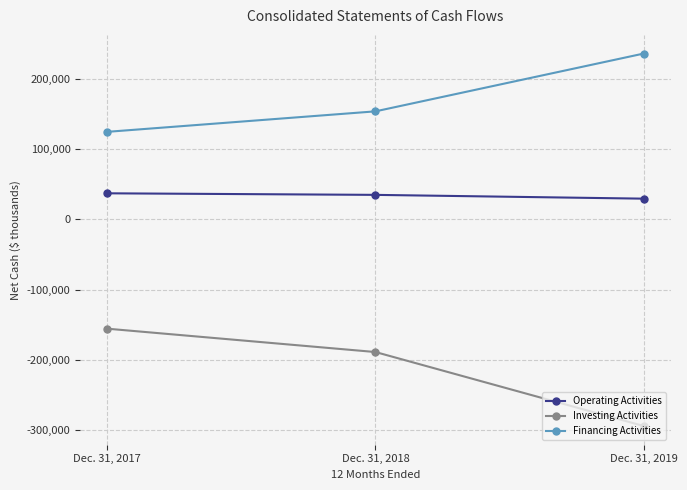

What is the total value across all series at Dec. 31, 2018?

-475